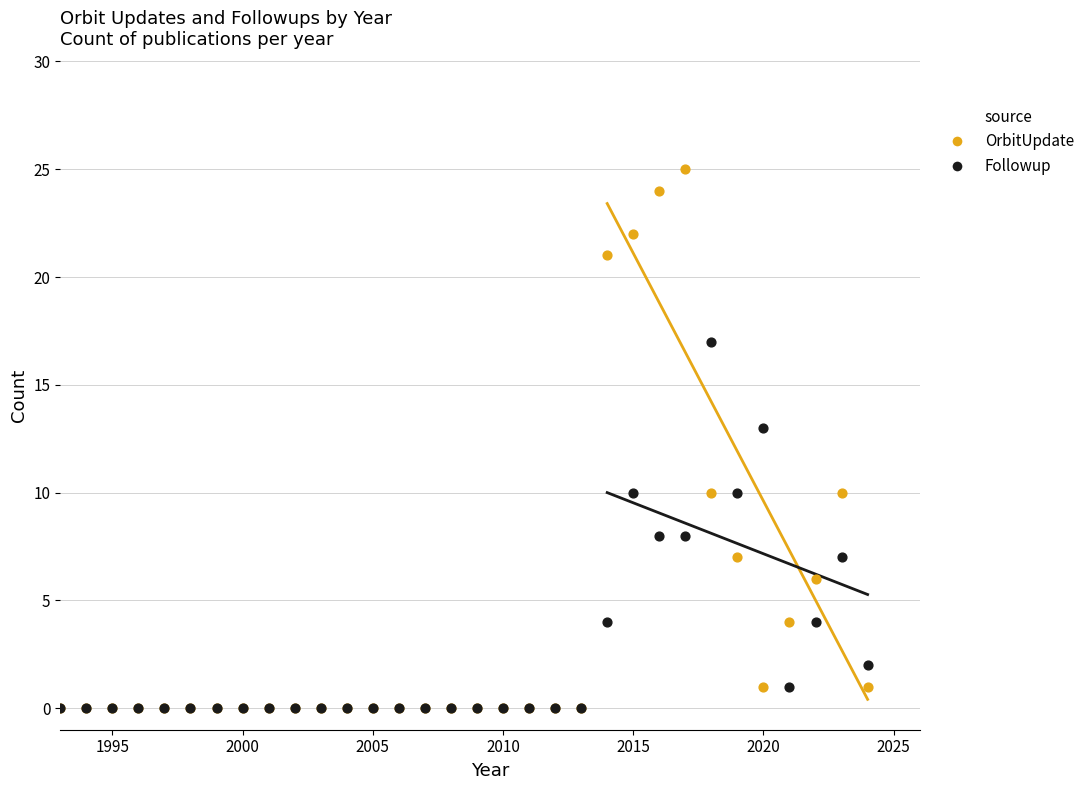

Which series has the largest Y range (max minus min)?

OrbitUpdate